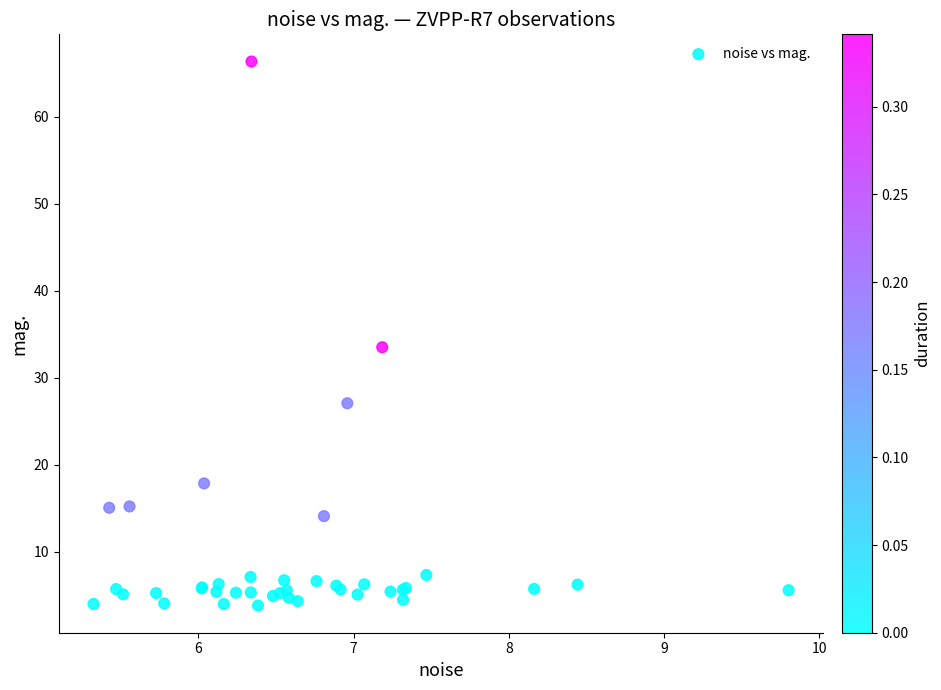

What Y value in the scatter plot is closest to 35?

33.5